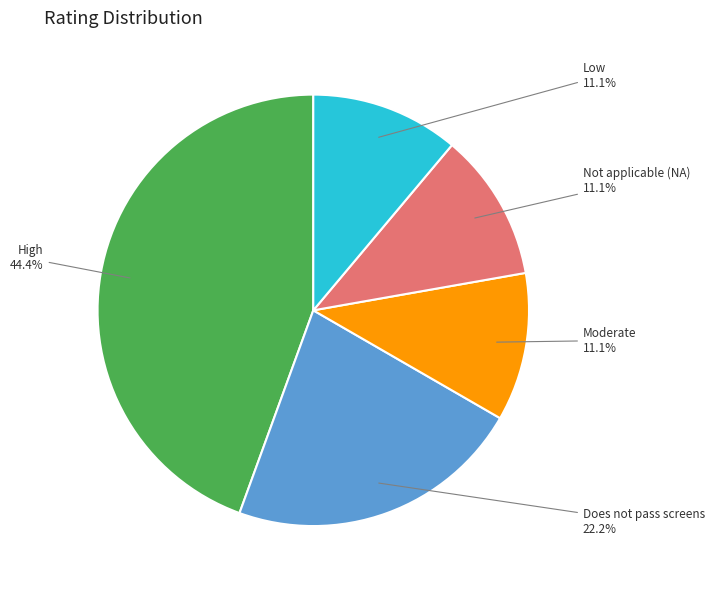

True or false: Does not pass screens accounts for 22% of the total.

True